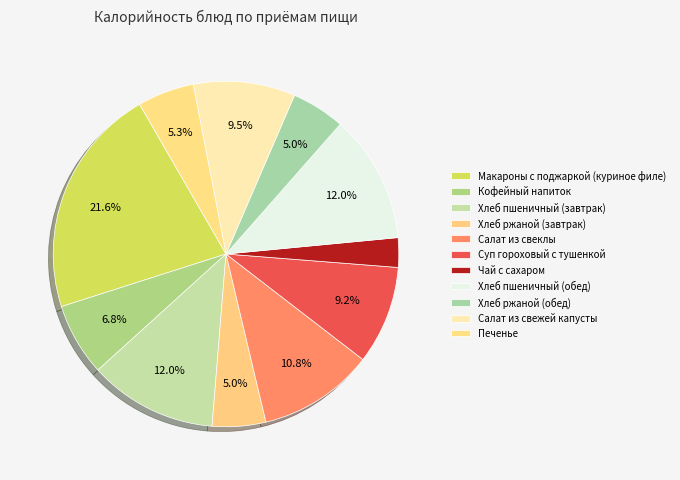

What percentage do Печенье and Хлеб пшеничный (завтрак) together represent?

17.3%